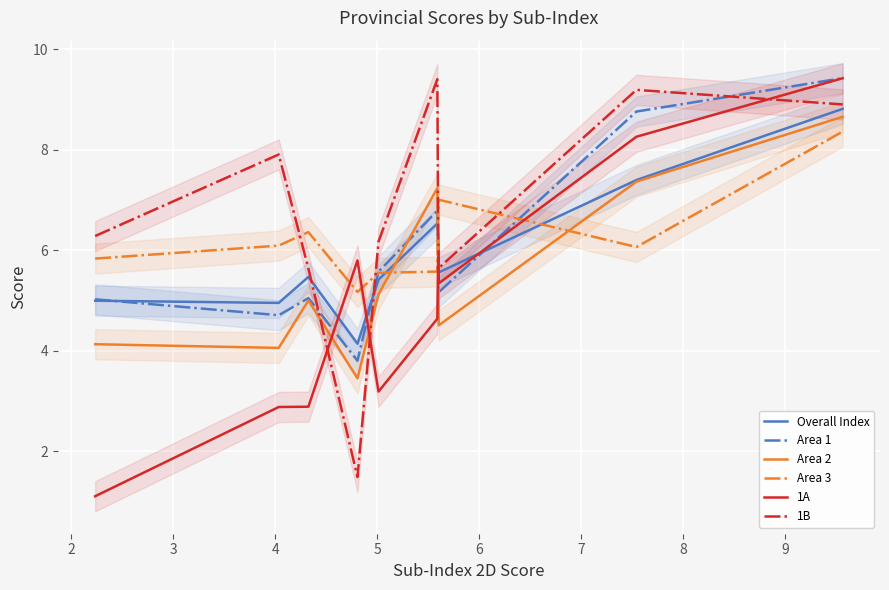

After their last crossing, which series has the higher values: 1B or Area 2?

1B